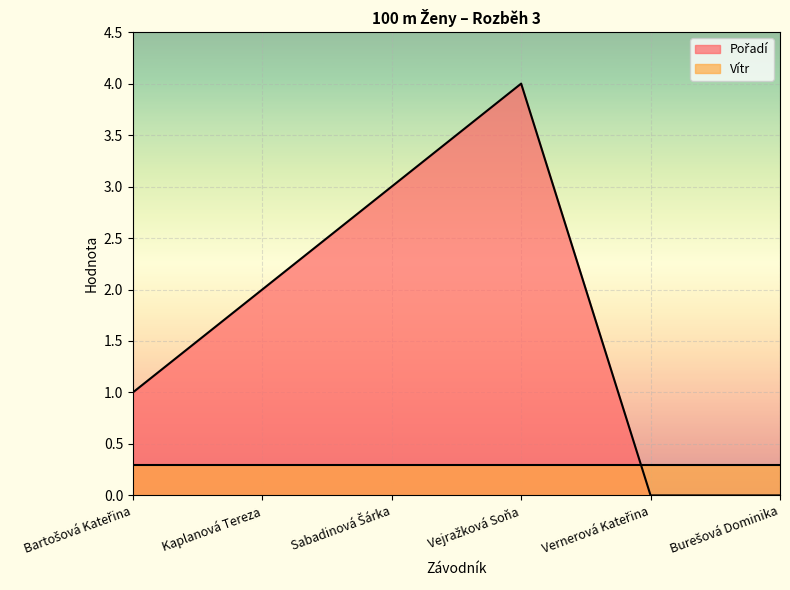

True or false: the data shows 0 at Vernerová Kateřina.

True